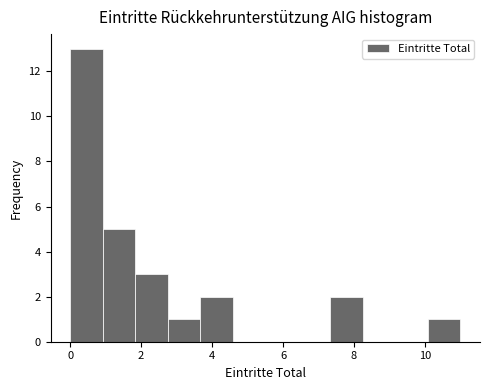

How tall is the bar that spans 0.0 to 1.0 on the x-axis? Neither the bar edges nor the heights are printed on the chart, so give them approximately, as read against the axes.

13